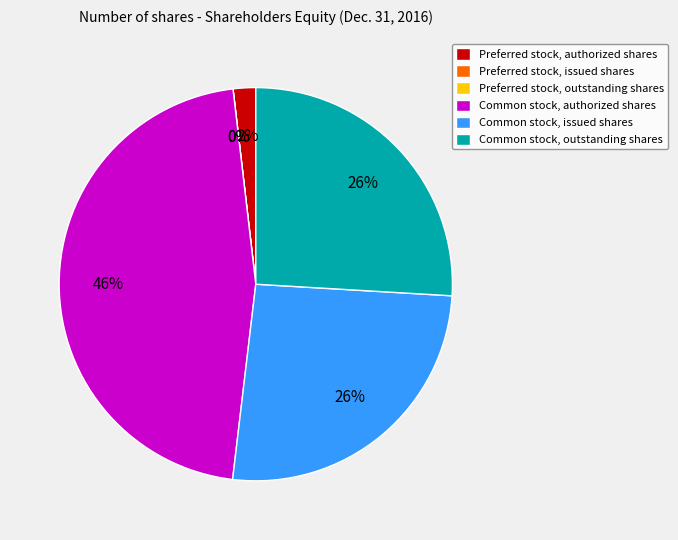

Combined, what portion of the pie is Preferred stock, authorized shares and Preferred stock, outstanding shares?

1.9%